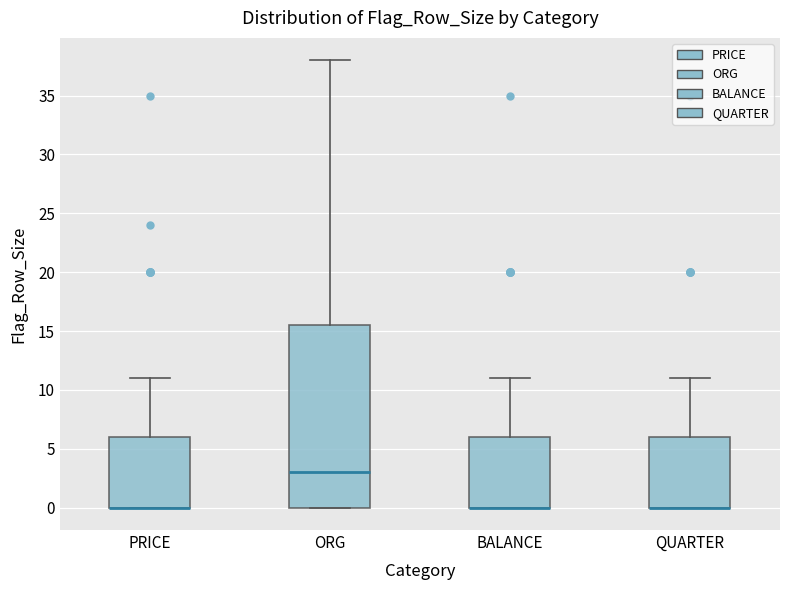

Reading left to right, read every box against the y-axis: the position of its median line, the range the box covers, and the ends of its whiskers. The values are not printed on the chart, so give them approximately, as read against the axis.

PRICE: median 0.0 (drawn on the box's lower edge), box 0.0 to 6.0, whiskers 0.0 to 11.0
ORG: median 3.0, box 0.0 to 15.5, whiskers 0.0 to 38.0
BALANCE: median 0.0 (drawn on the box's lower edge), box 0.0 to 6.0, whiskers 0.0 to 11.0
QUARTER: median 0.0 (drawn on the box's lower edge), box 0.0 to 6.0, whiskers 0.0 to 11.0